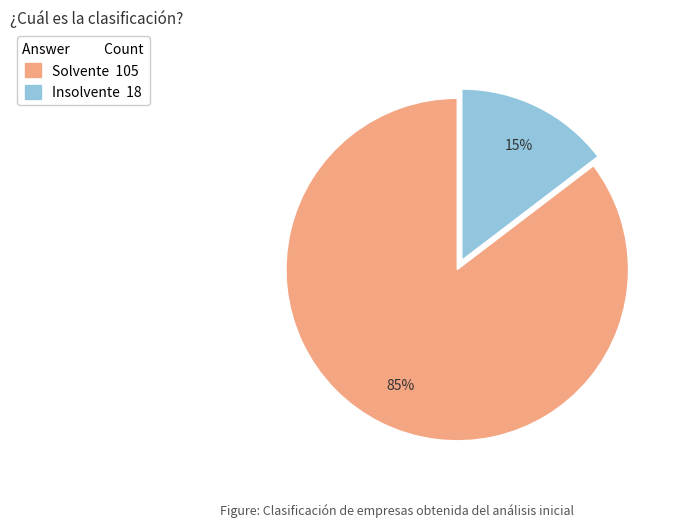

Between Insolvente and Solvente, which is larger?

Solvente